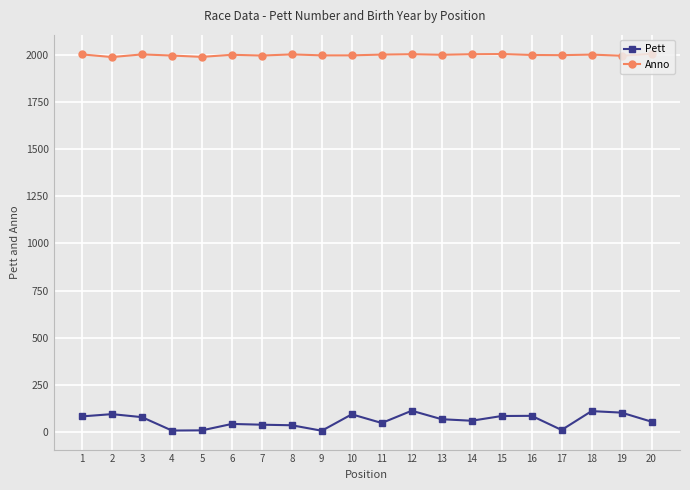

Is the value of Anno at 9 greater than the value of Pett at 5?

Yes